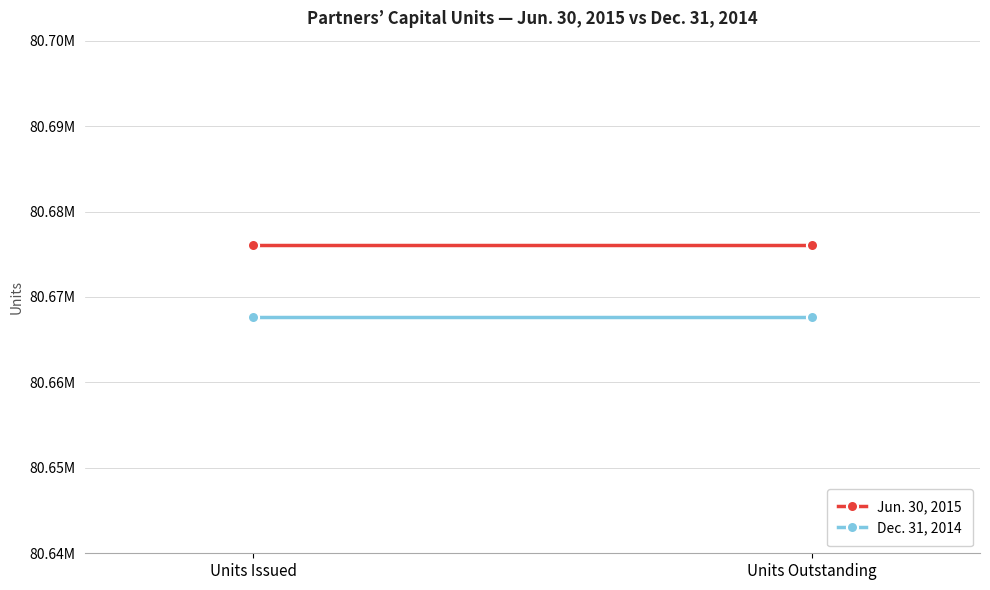

How many lines are shown in the chart?

2